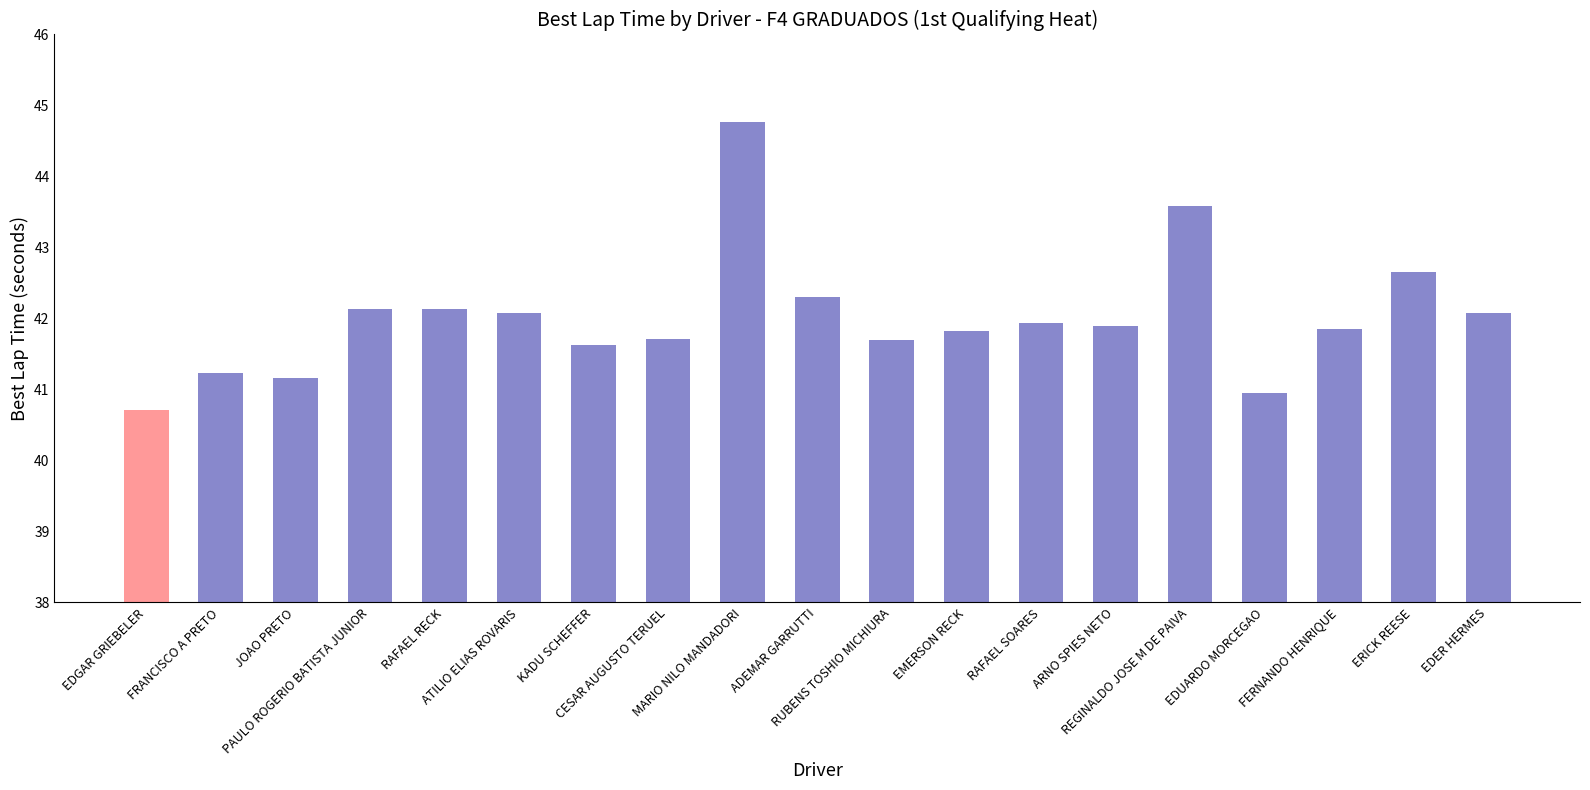

What is the label of the 5th bar from the left?

RAFAEL RECK